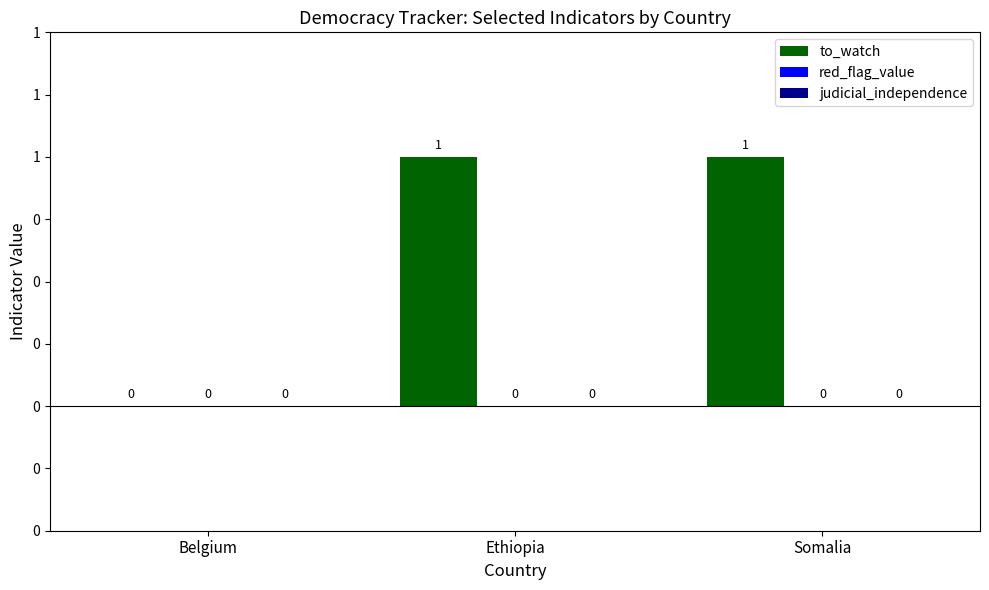

Are the bars horizontal?

No